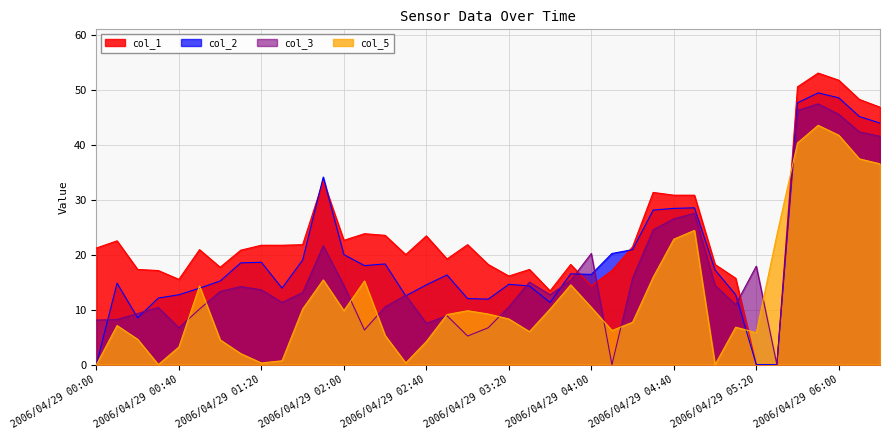

Read the col_1 value at 2006/04/29 05:00.

18.2